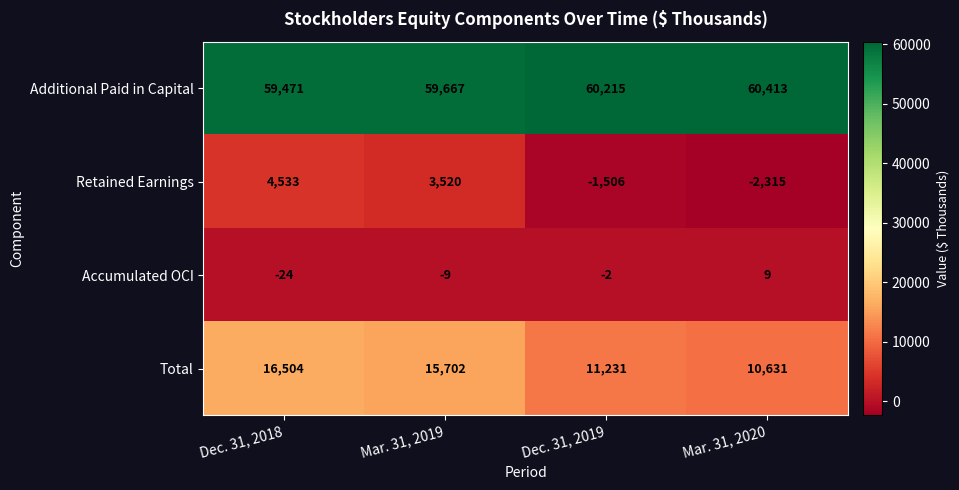

At how many categories does at least one series exceed 29665?

4